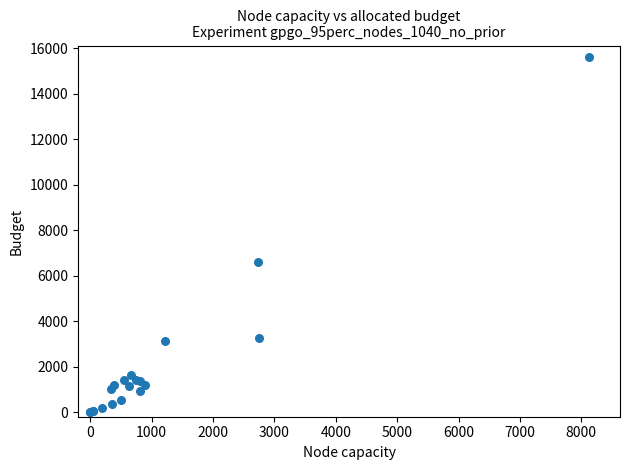

What Y value in the scatter plot is closest to 7814?

6610